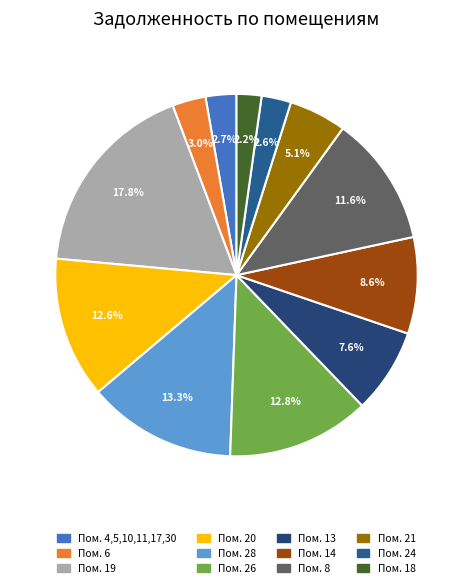

Combined, what portion of the pie is 13 and 20?

20.2%